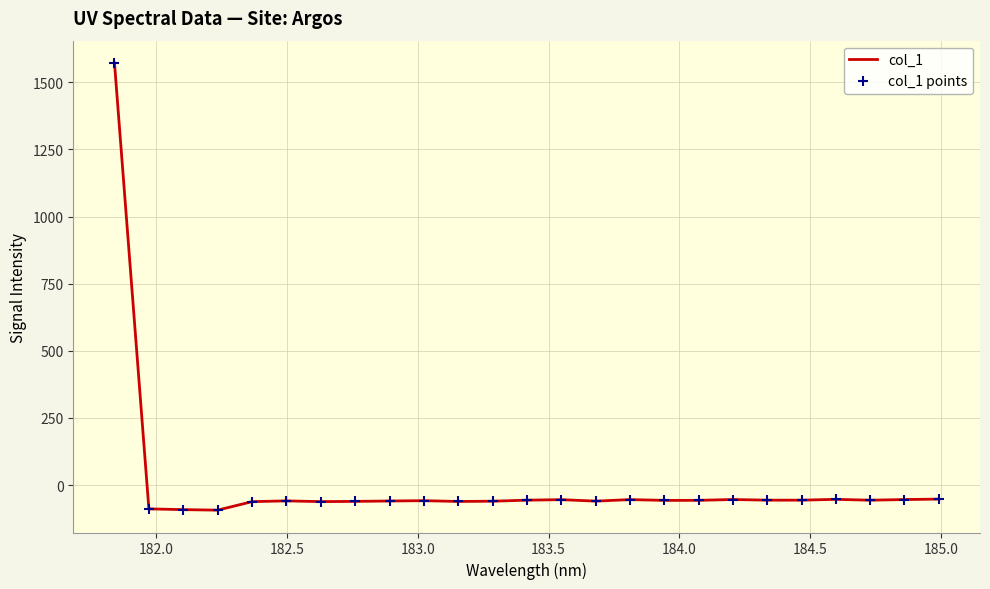

What is the minimum value shown in the chart?

-93.7